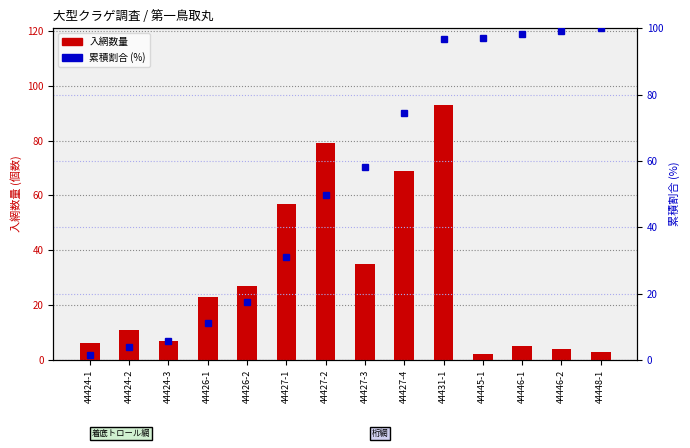

Which label corresponds to the largest value in the chart?

44448-1